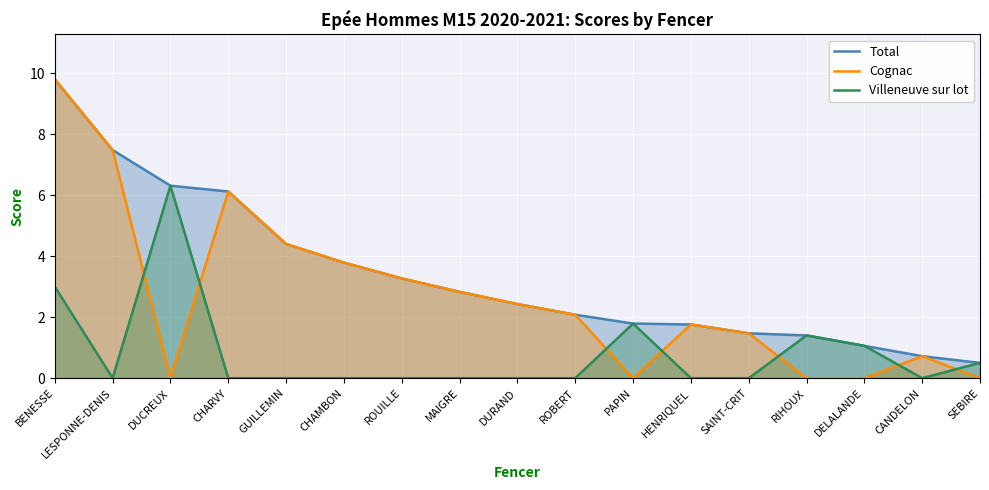

What is the minimum value for Total?

0.5